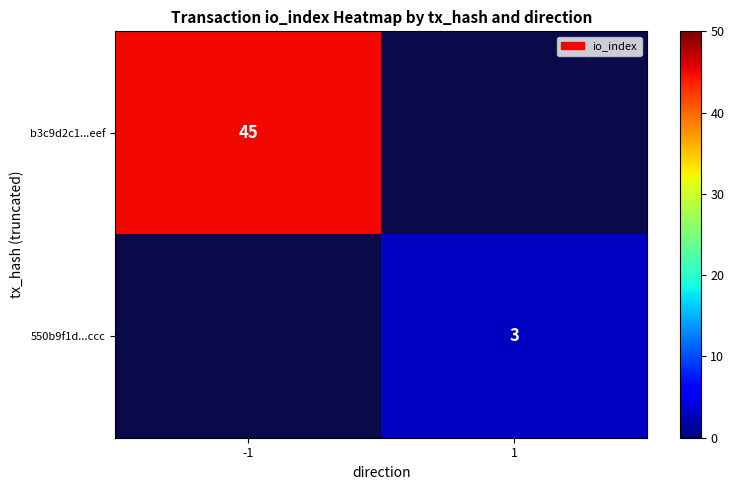

True or false: b3c9d2c1...eef has a value of 45 at -1.

True